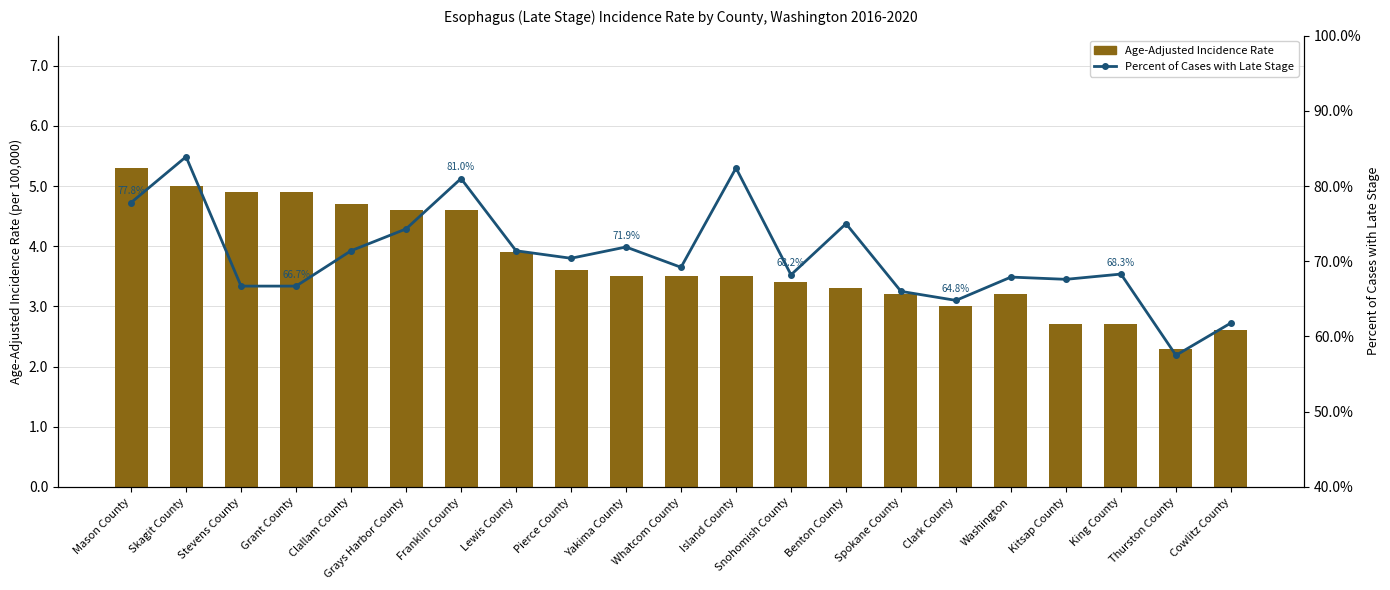

What is the minimum value for Age-Adjusted Incidence Rate?

2.3